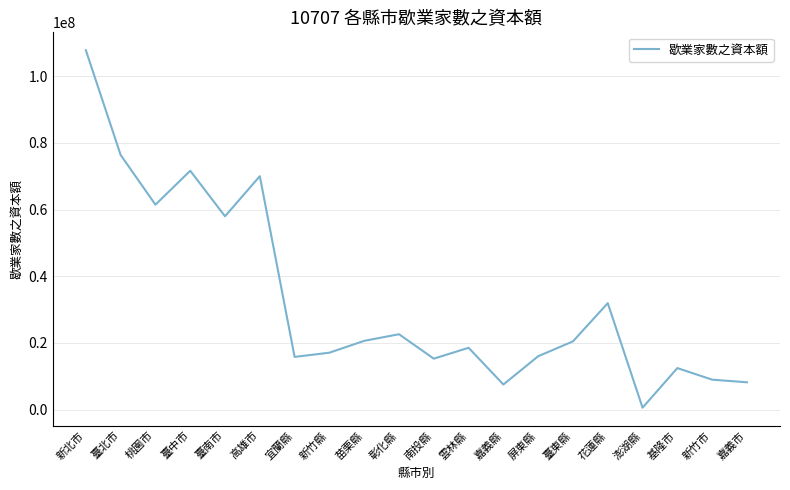

Where is the data nearest to the value 54176498?

臺南市